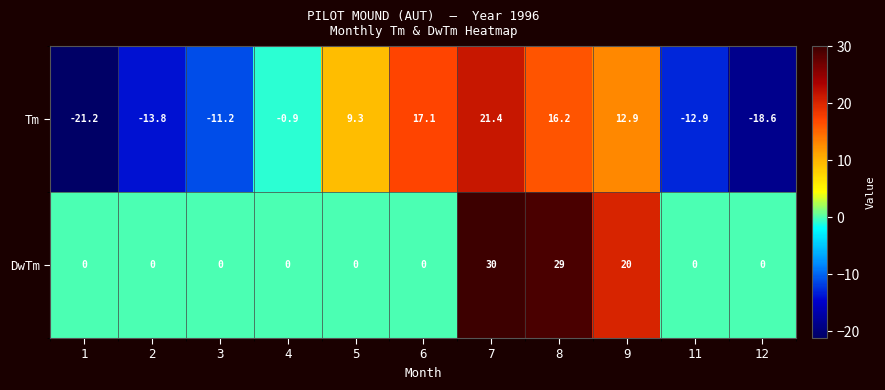

What is the spread (max minus min) of values at 5?

9.3